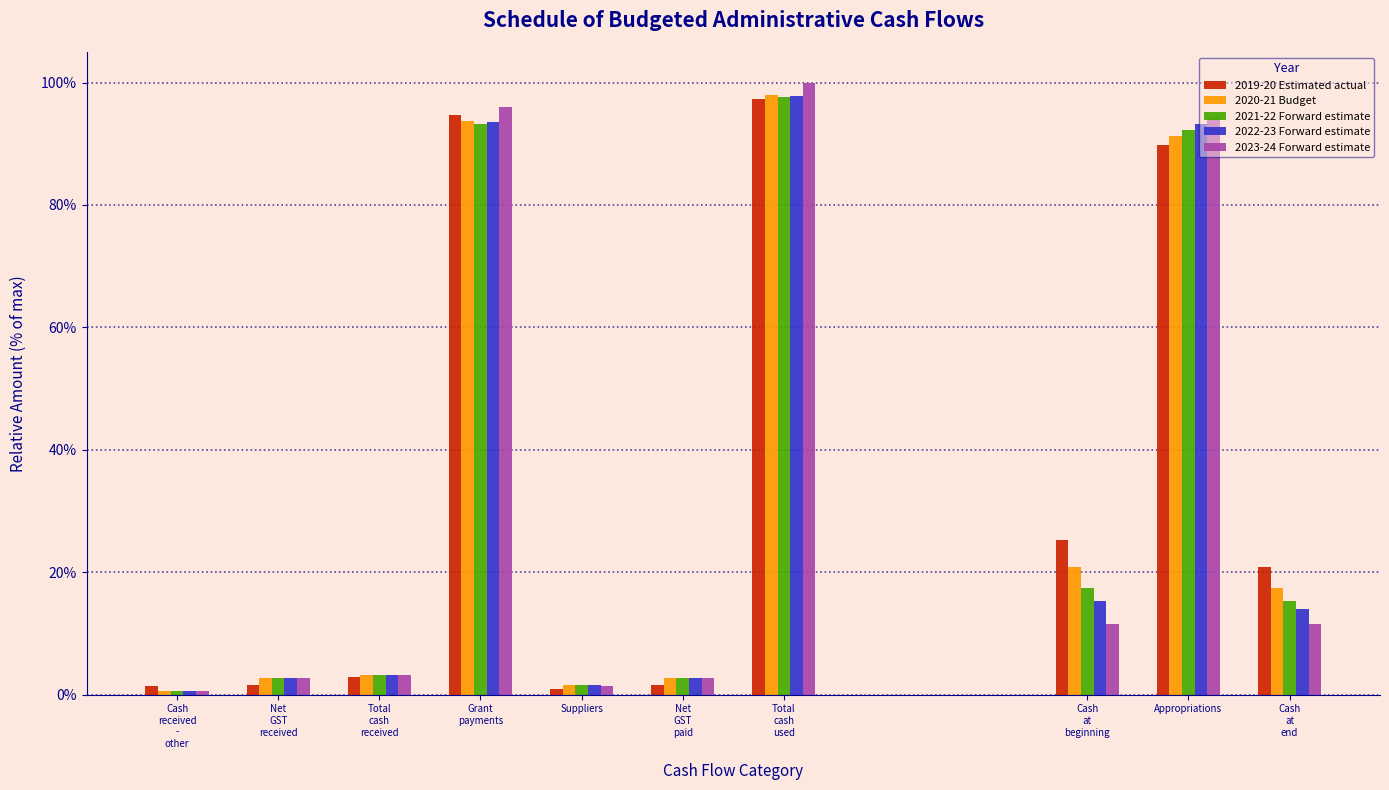

What is the highest value of the 2019-20 Estimated actual series?

97.2